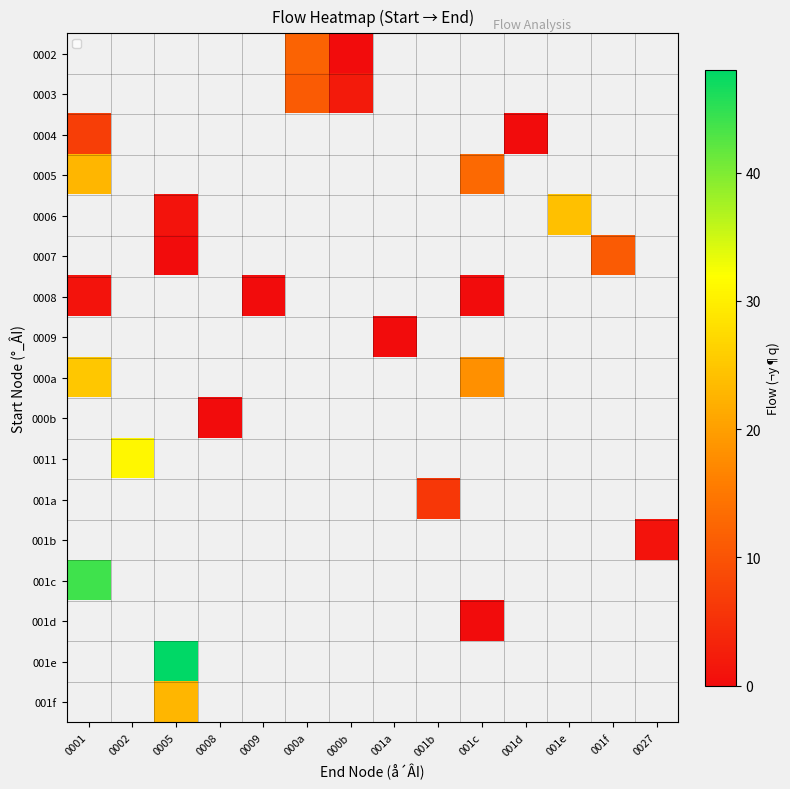

At which label does 0005 reach its minimum?

001c